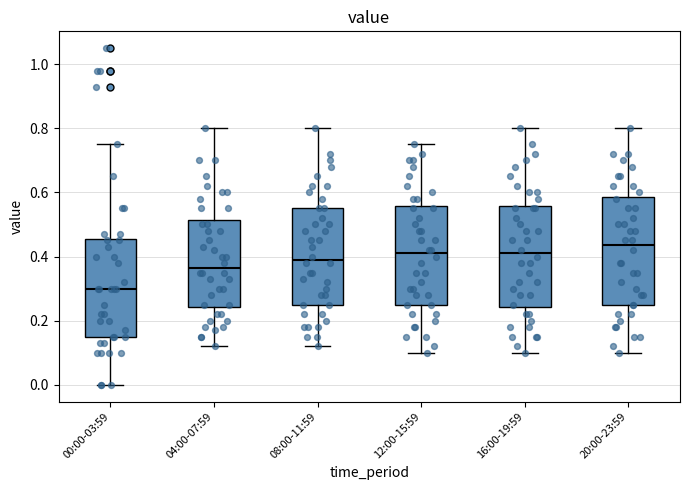

Reading left to right, transcribe this box plot: for each box, give where its median line is, the range the box spans, and where its two whiskers end, as read against the y-axis. The values are not printed on the chart, so give them approximately, as read against the axis.

00:00-03:59: median 0.30, box 0.16 to 0.46, whiskers 0.00 to 0.76
04:00-07:59: median 0.36, box 0.24 to 0.52, whiskers 0.12 to 0.80
08:00-11:59: median 0.40, box 0.26 to 0.56, whiskers 0.12 to 0.80
12:00-15:59: median 0.42, box 0.26 to 0.56, whiskers 0.10 to 0.76
16:00-19:59: median 0.42, box 0.24 to 0.56, whiskers 0.10 to 0.80
20:00-23:59: median 0.44, box 0.26 to 0.58, whiskers 0.10 to 0.80